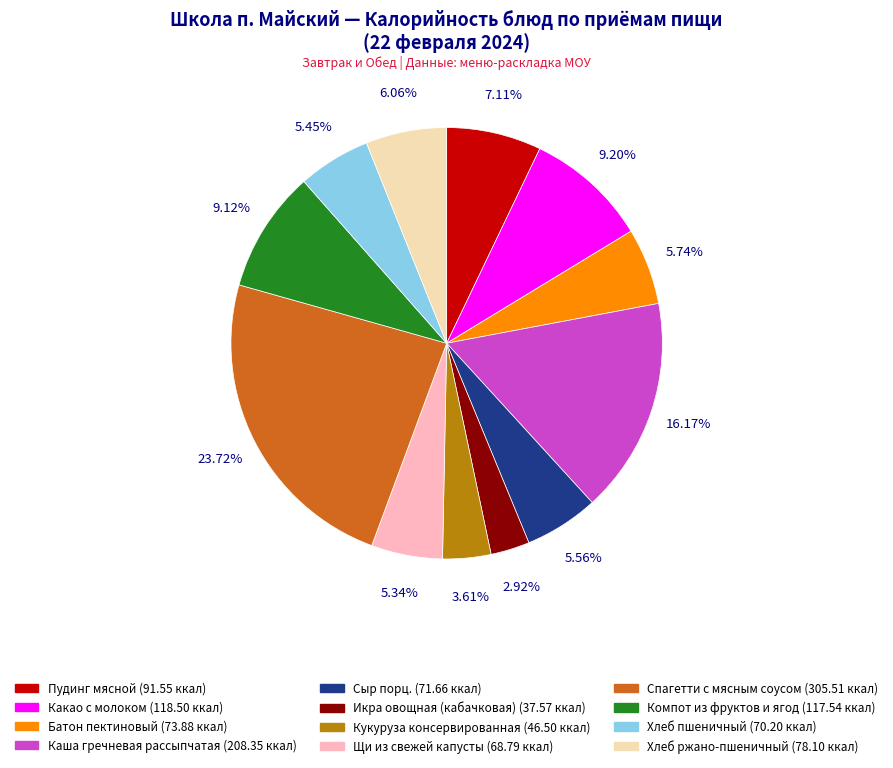

What percentage do Компот из фруктов и ягод and Хлеб ржано-пшеничный together represent?

15.2%